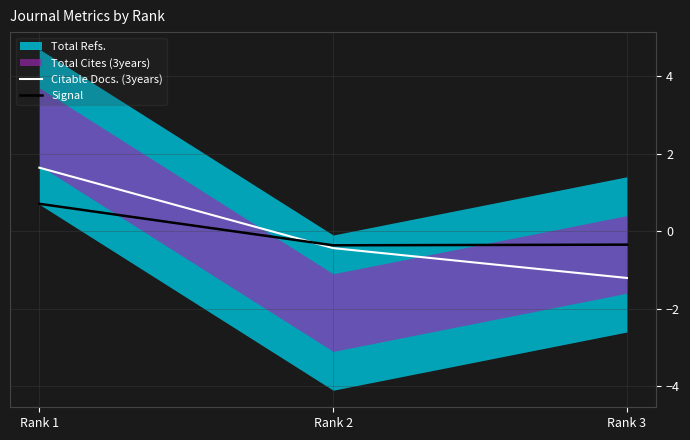

Count the number of categories in the chart.

3